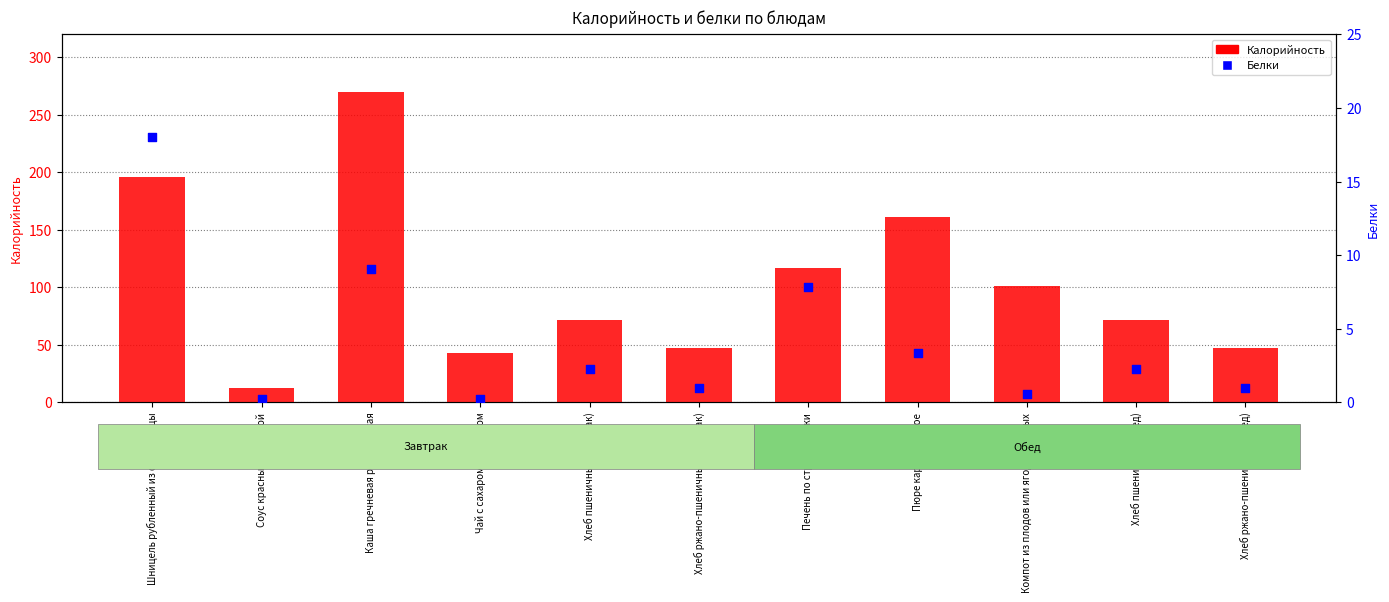

Is the value of Белки at Шницель рубленный из филе птицы greater than the value of Калорийность at Шницель рубленный из филе птицы?

No